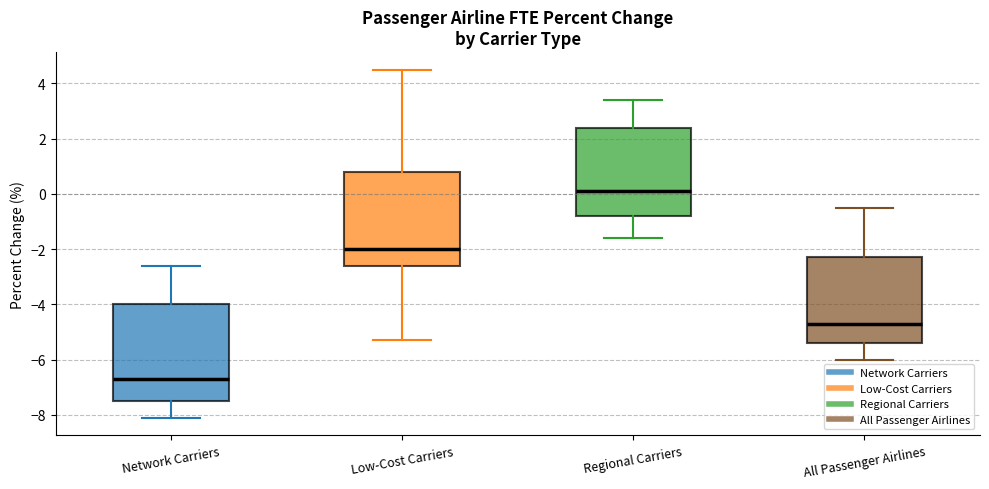

Reading left to right, read every box against the y-axis: the position of its median line, the range the box covers, and the ends of its whiskers. The values are not printed on the chart, so give them approximately, as read against the axis.

Network Carriers: median -6.6, box -7.4 to -4.0, whiskers -8.0 to -2.6
Low-Cost Carriers: median -2.0, box -2.6 to 0.8, whiskers -5.2 to 4.6
Regional Carriers: median 0.2, box -0.8 to 2.4, whiskers -1.6 to 3.4
All Passenger Airlines: median -4.6, box -5.4 to -2.2, whiskers -6.0 to -0.4